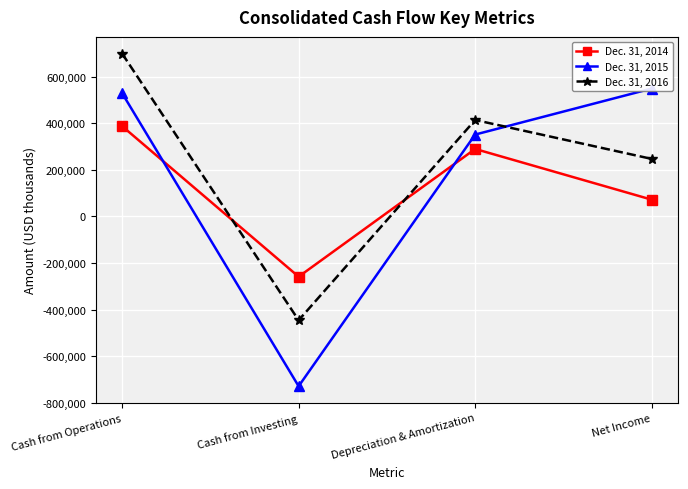

What is the difference between the maximum and minimum values in the Dec. 31, 2014 series?

646450